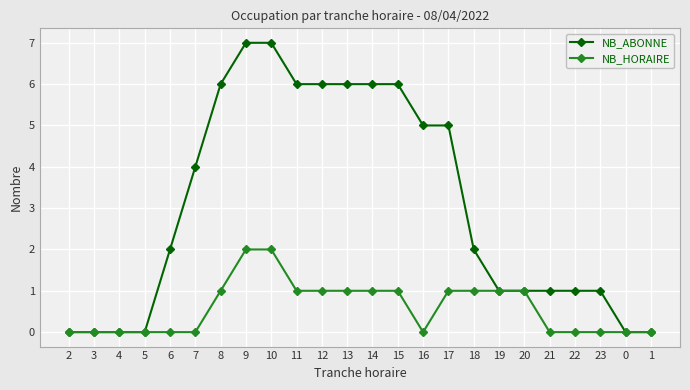

What is the maximum value shown in the chart?

7